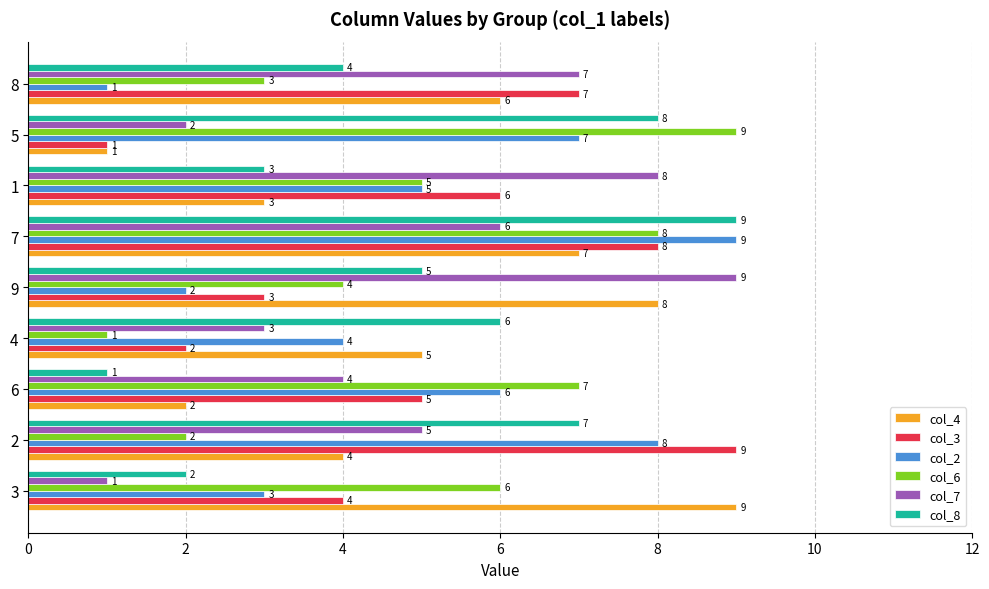

At which label does col_8 reach its peak?

7